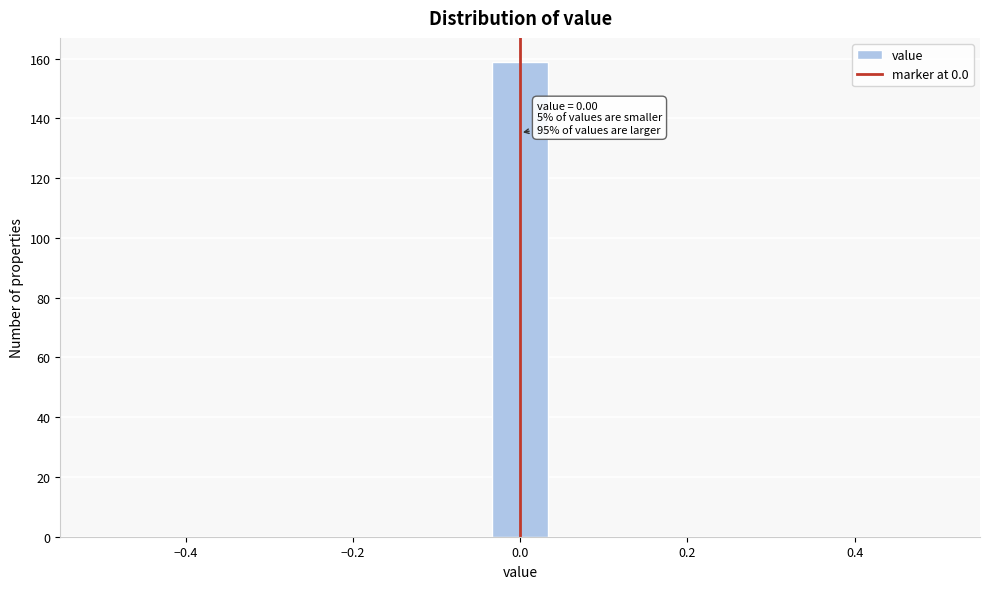

Read against the x-axis, roughly where is the centre of the tallest bar?

0.00